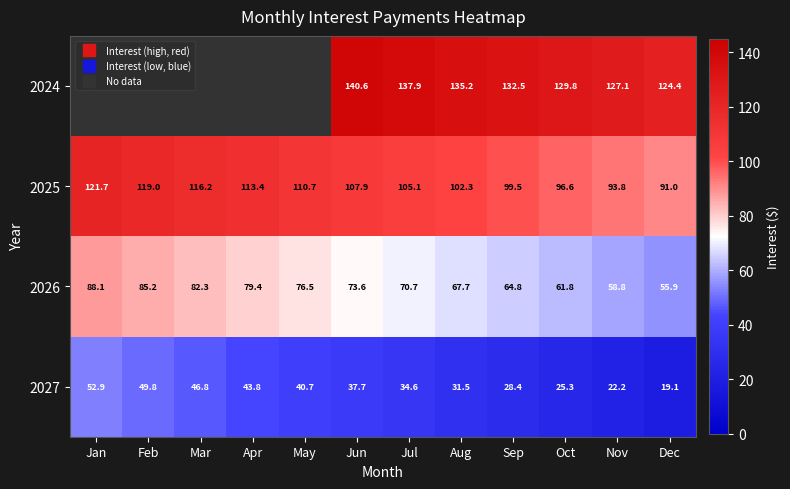

How many series are shown in this chart?

4